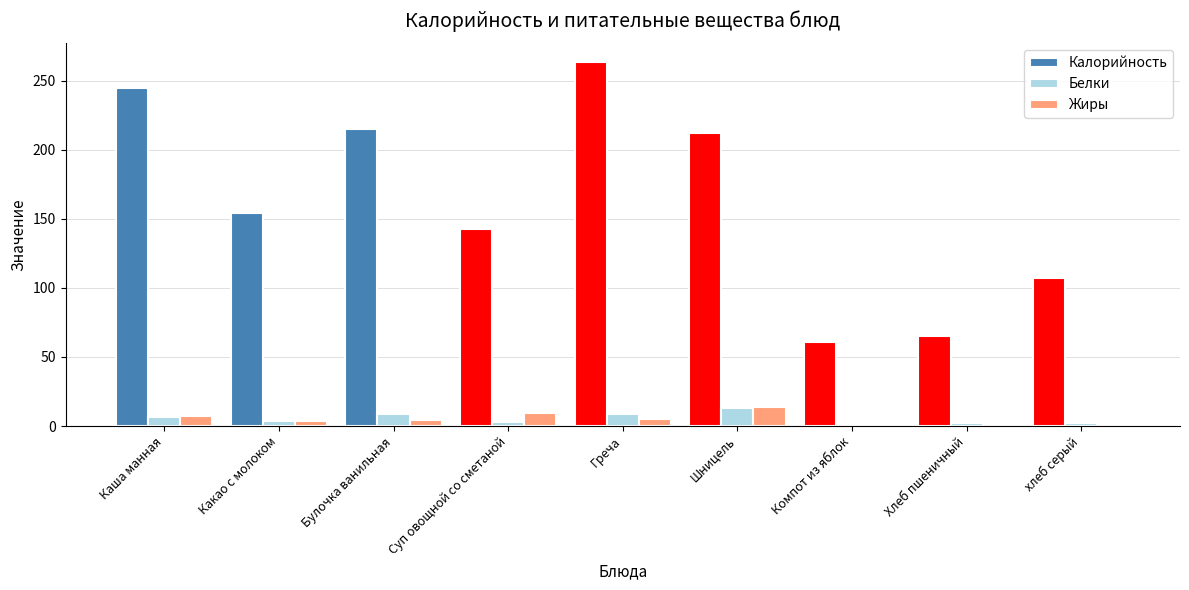

What is the highest value of the Белки series?

12.8